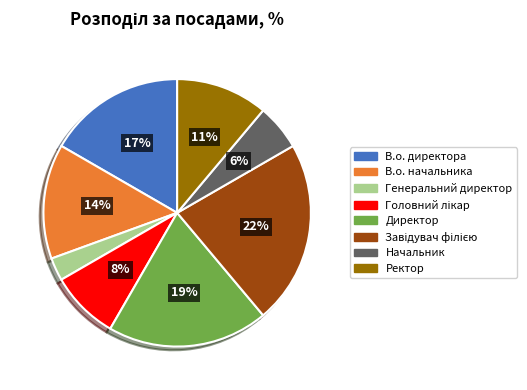

Between В.о. начальника and Генеральний директор, which is larger?

В.о. начальника